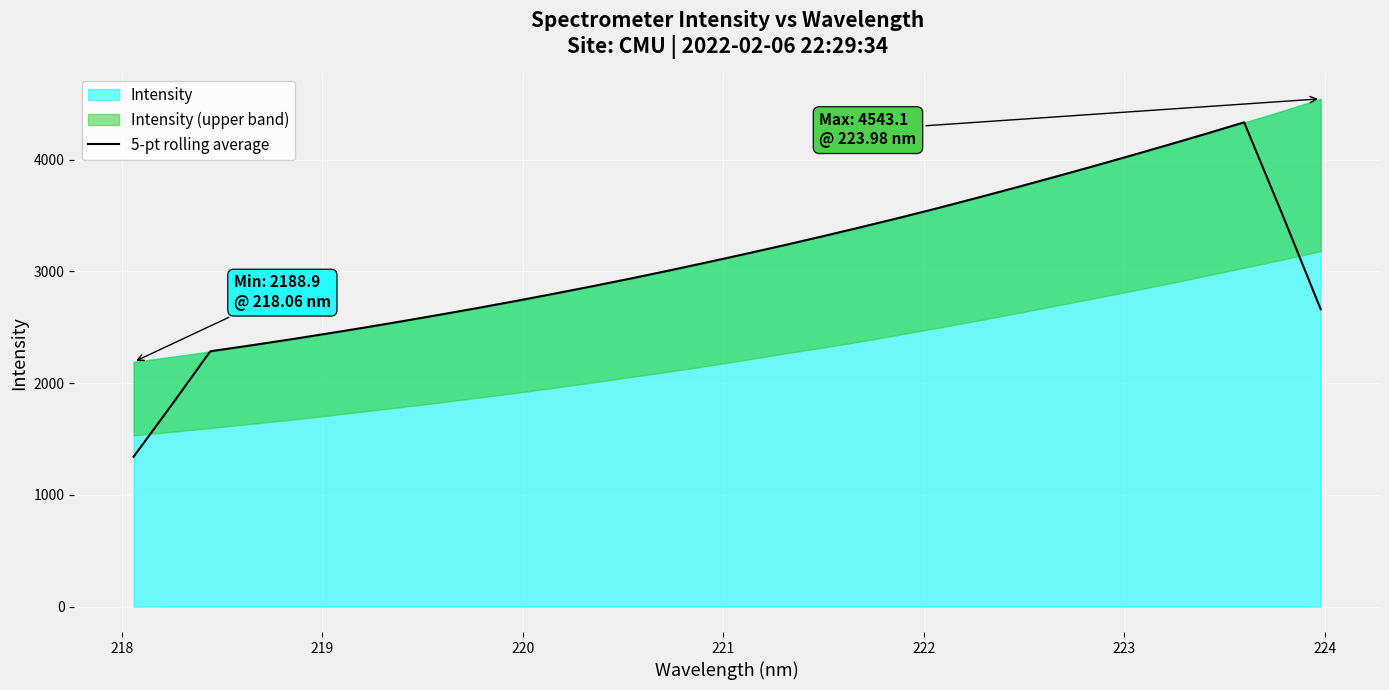

What is the lowest value of the 5-pt rolling average series?

1341.2